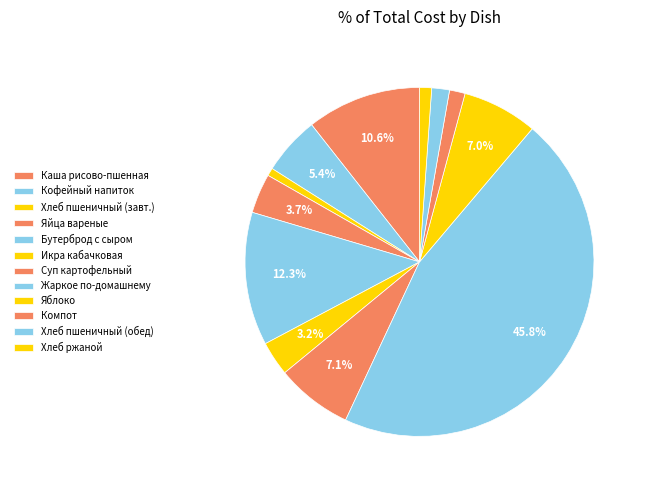

Rank the categories by value from lowest to highest.

ХЛЕБ ПШЕНИЧНЫЙ (завтрак), ХЛЕБ РЖАНОЙ, КОМПОТ ИЗ СМЕСИ СУХОФРУКТОВ, ХЛЕБ ПШЕНИЧНЫЙ (обед), ИКРА КАБАЧКОВАЯ КОНСЕРВИРОВАННАЯ, ЯЙЦА ВАРЕНЫЕ, КОФЕЙНЫЙ НАПИТОК С МОЛОКОМ, ФРУКТЫ СВЕЖИЕ(ЯБЛОКО), СУП КАРТОФЕЛЬНЫЙ С МАКАРОННЫМИ ИЗДЕЛИЯМИ, КАША ВЯЗКАЯ МОЛОЧНАЯ ИЗ РИСА И ПШЕНА, БУТЕРБРОД С СЫРОМ, ЖАРКОЕ ПО-ДОМАШНЕМУ